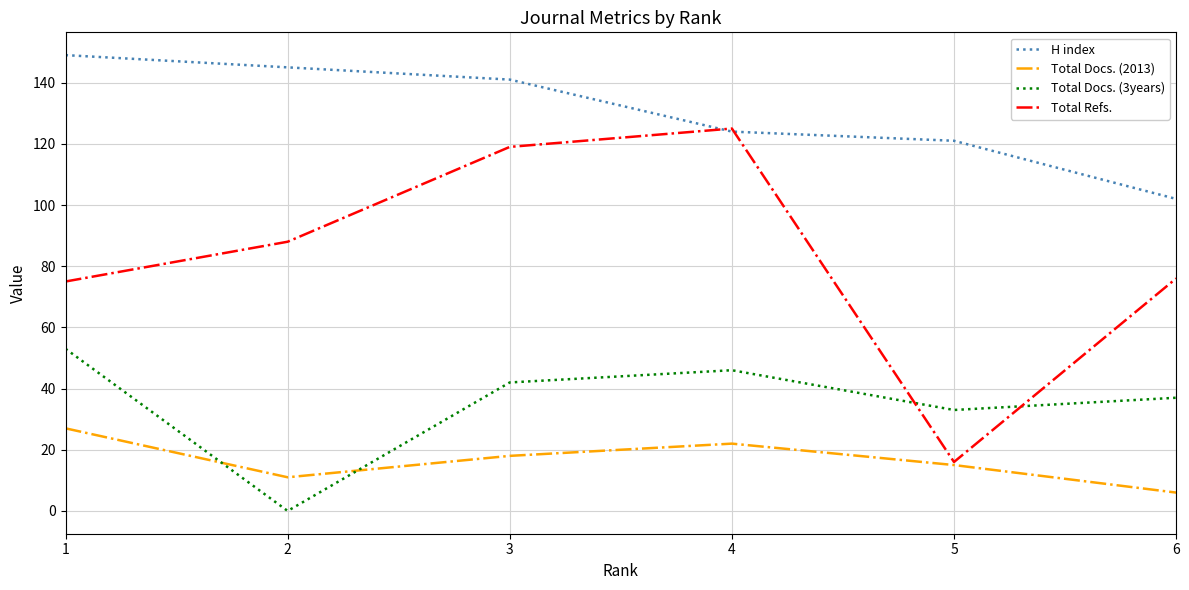

Reading left to right, list all the values displayed in this chart.

H index: 149	145	141	124	121	102
Total Docs. (2013): 27	11	18	22	15	6
Total Docs. (3years): 53	0	42	46	33	37
Total Refs.: 75	88	119	125	16	76